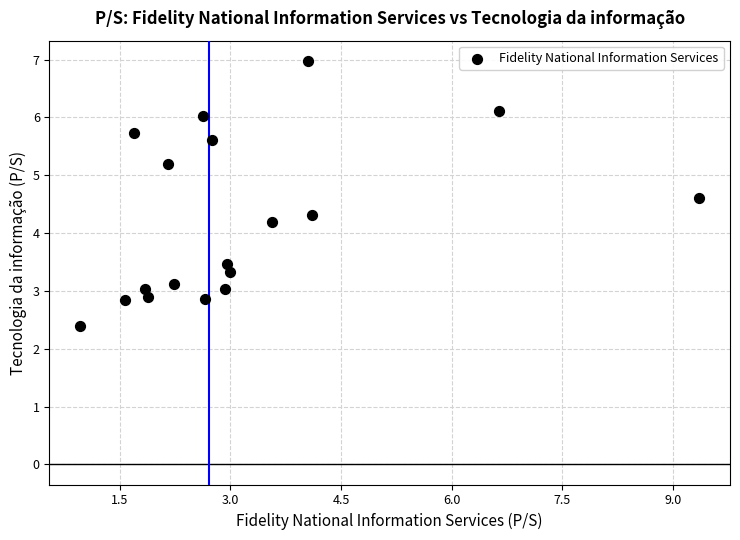

What is the range of X values (max minus min)?

8.4